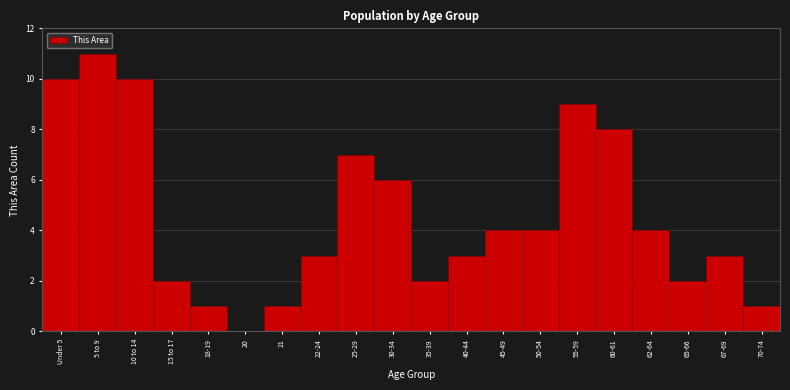

Reading right to left, list all the values displayed in this chart.

70-74=1	67-69=3	65-66=2	62-64=4	60-61=8	55-59=9	50-54=4	45-49=4	40-44=3	35-39=2	30-34=6	25-29=7	22-24=3	21=1	20=0	18-19=1	15 to 17=2	10 to 14=10	5 to 9=11	Under 5=10